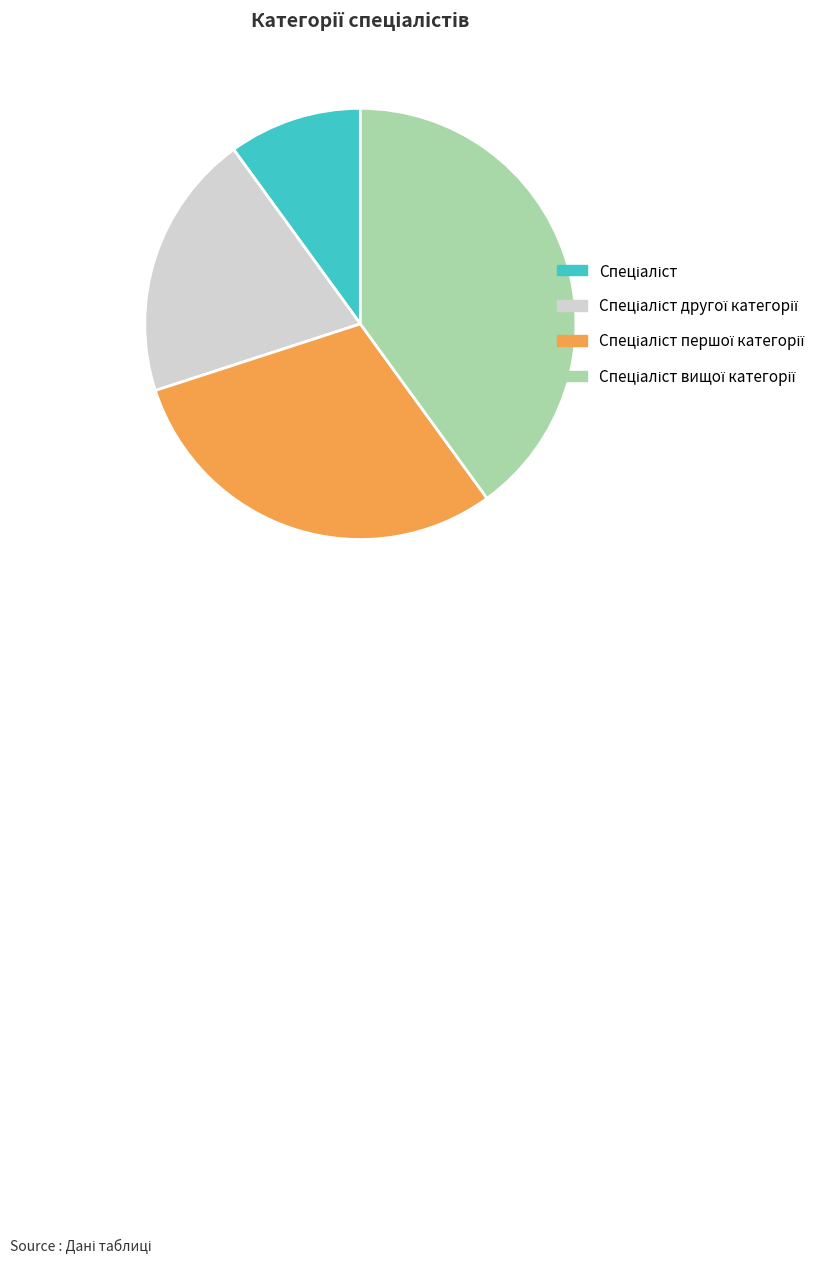

Is there a majority slice in this chart?

No